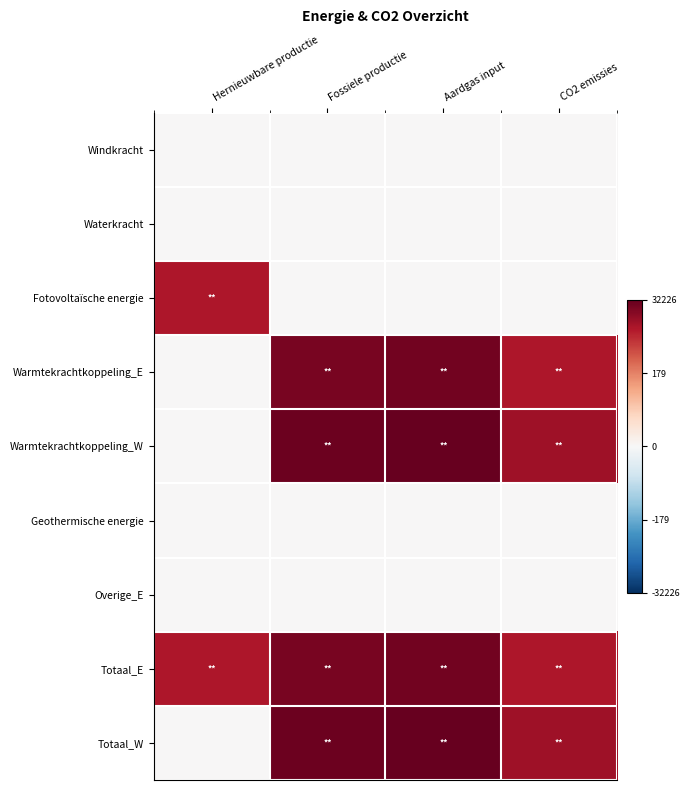

Reading left to right, list all the values displayed in this chart.

Windkracht: Hernieuwbare productie=0.0	Fossiele productie=0.0	Aardgas input=0.0	CO2 emissies=0.0
Waterkracht: Hernieuwbare productie=0.0	Fossiele productie=0.0	Aardgas input=0.0	CO2 emissies=0.0
Fotovoltaïsche energie: Hernieuwbare productie=8.4	Fossiele productie=0.0	Aardgas input=0.0	CO2 emissies=0.0
Warmtekrachtkoppeling_E: Hernieuwbare productie=0.0	Fossiele productie=9.9	Aardgas input=10.0	CO2 emissies=8.4
Warmtekrachtkoppeling_W: Hernieuwbare productie=0.0	Fossiele productie=10.2	Aardgas input=10.4	CO2 emissies=8.8
Geothermische energie: Hernieuwbare productie=0.0	Fossiele productie=0.0	Aardgas input=0.0	CO2 emissies=0.0
Overige_E: Hernieuwbare productie=0.0	Fossiele productie=0.0	Aardgas input=0.0	CO2 emissies=0.0
Totaal_E: Hernieuwbare productie=8.4	Fossiele productie=9.9	Aardgas input=10.0	CO2 emissies=8.4
Totaal_W: Hernieuwbare productie=0.0	Fossiele productie=10.2	Aardgas input=10.4	CO2 emissies=8.8